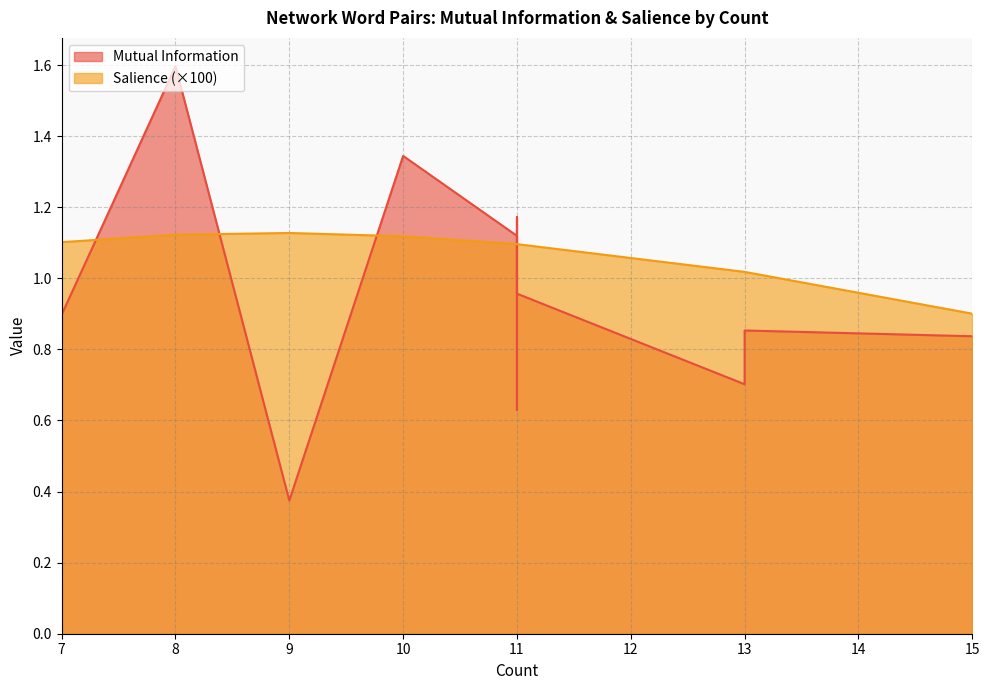

How many interior local peaks does the Salience series have?

1